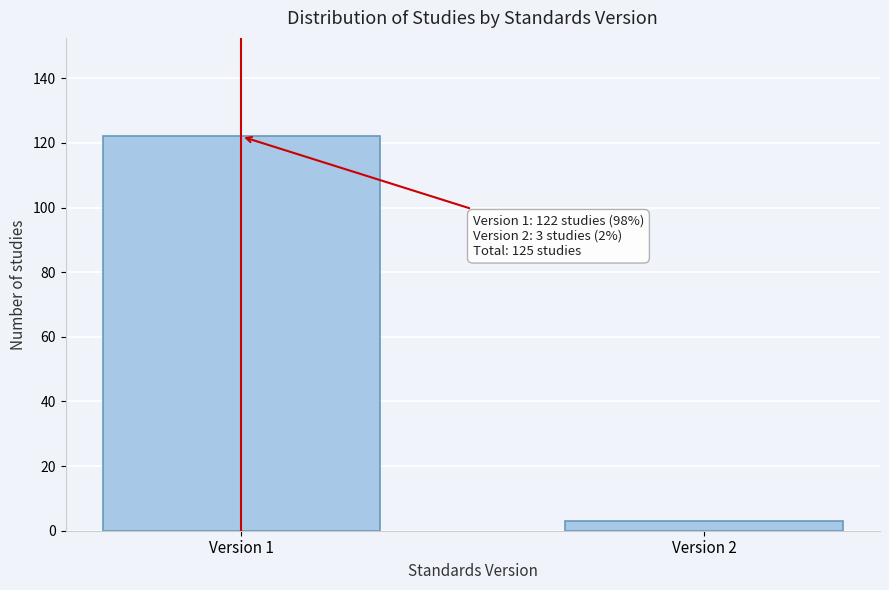

Reading left to right, list all the values displayed in this chart.

122	3